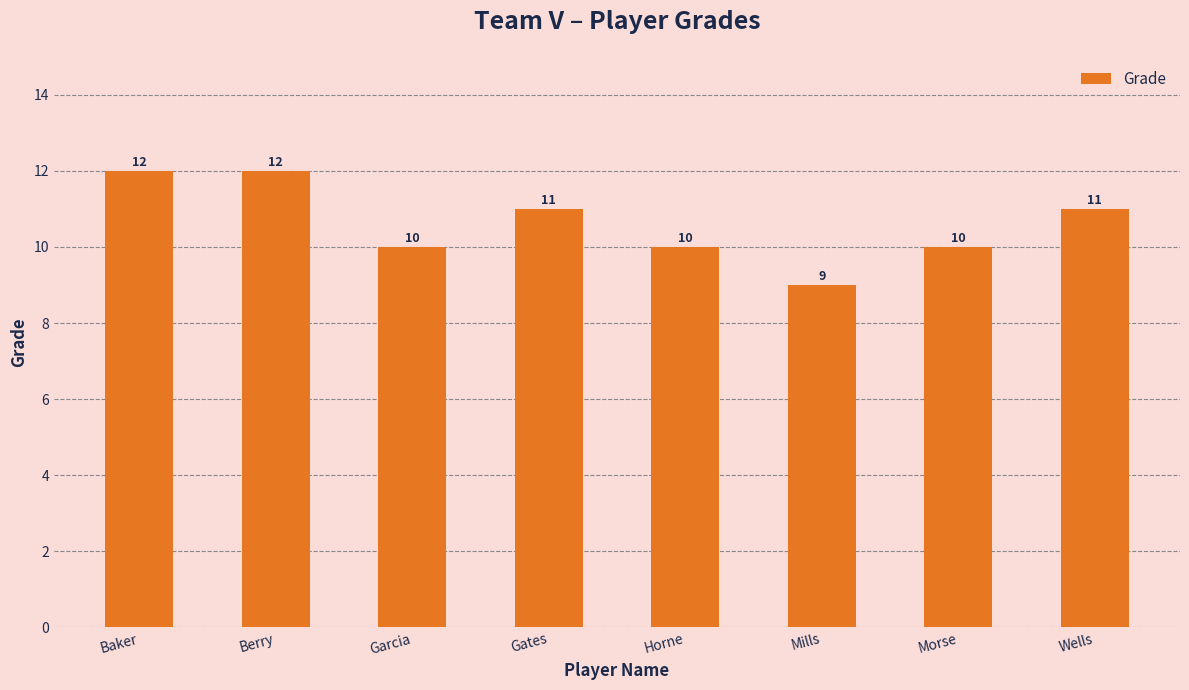

The chart shows a value of 10 at Garcia. True or false?

True